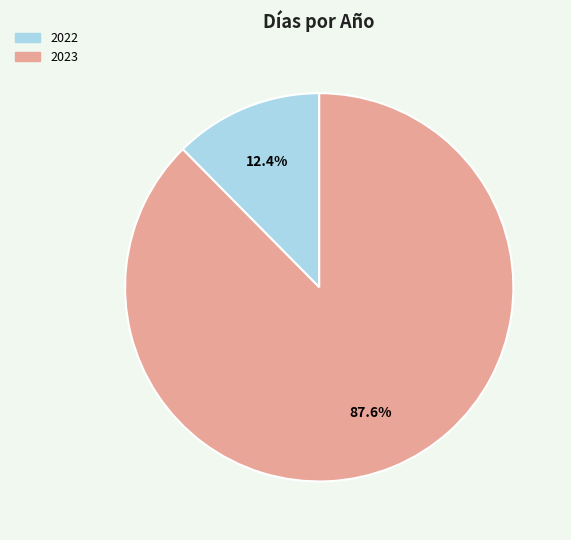

How many slices are in this pie chart?

2